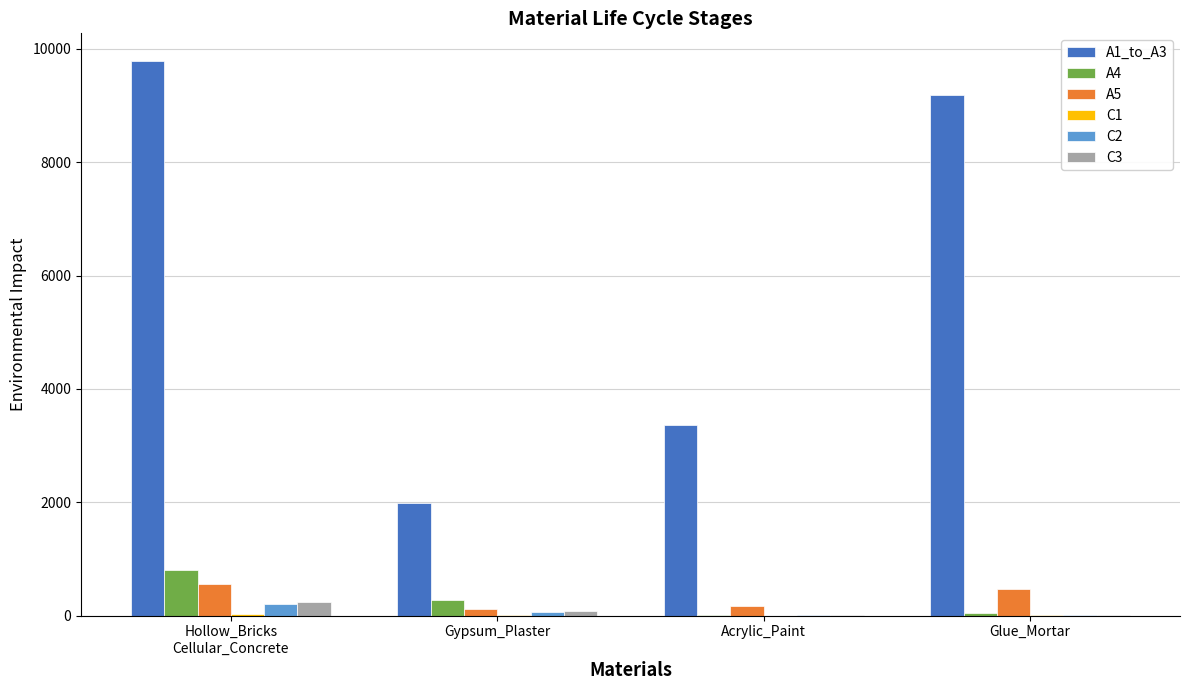

True or false: A1_to_A3 has a value of 1317.4 at Acrylic_Paint.

False